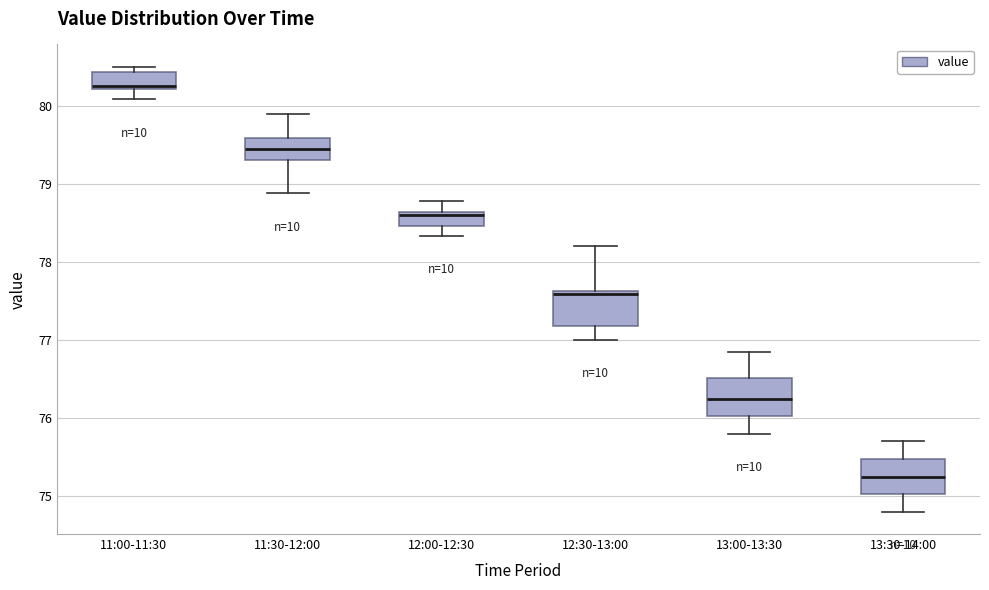

Which box's median line is the lowest?

13:30-14:00